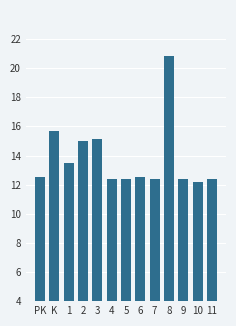

How many categories are shown in the chart?

13